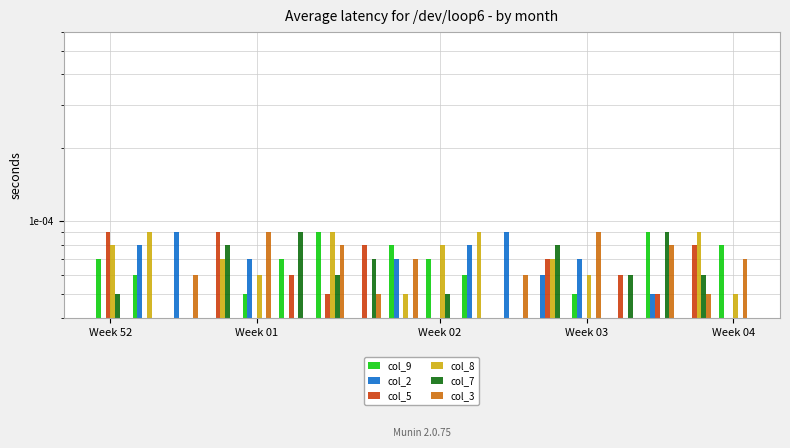

Does the chart contain any negative values?

No